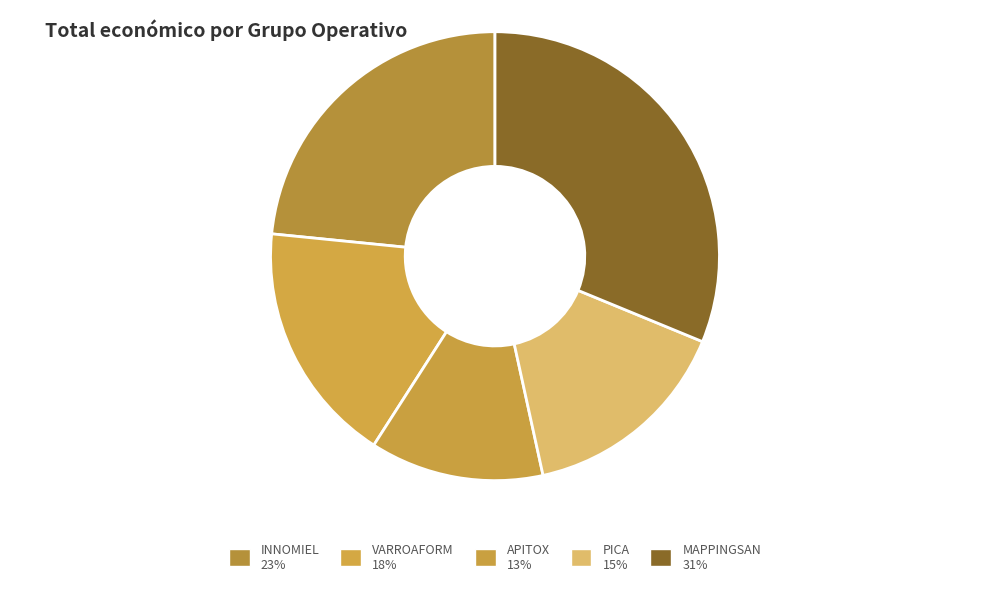

To the nearest percent, what is the difference between the largest and smallest slice percentages?

19%